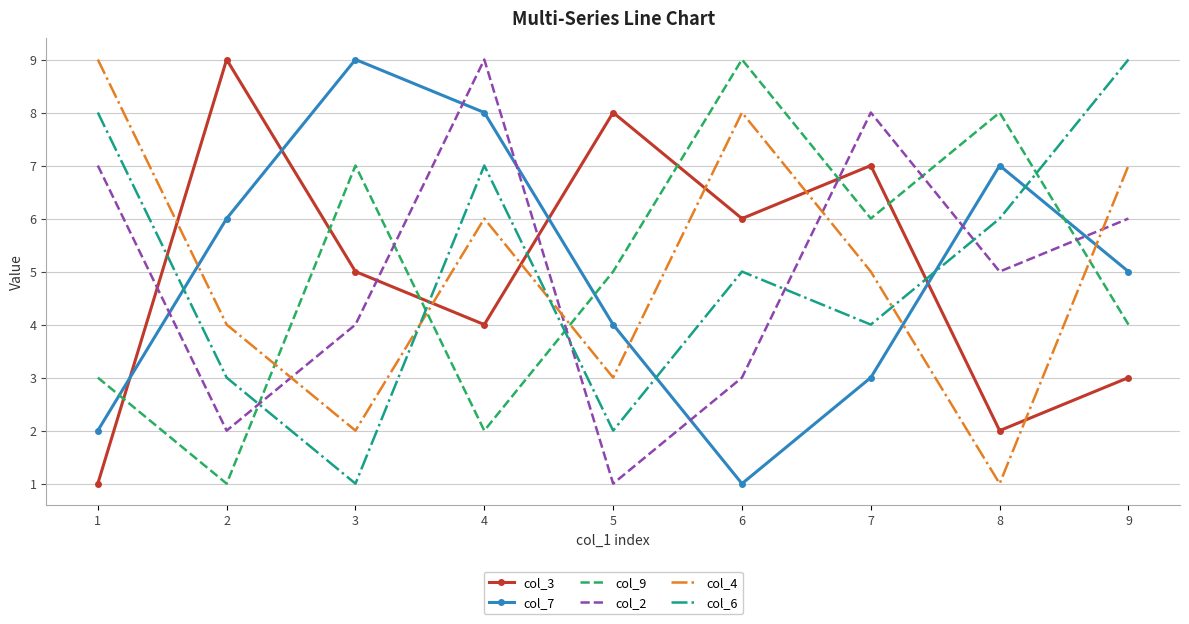

True or false: col_3 and col_9 cross at least once.

True